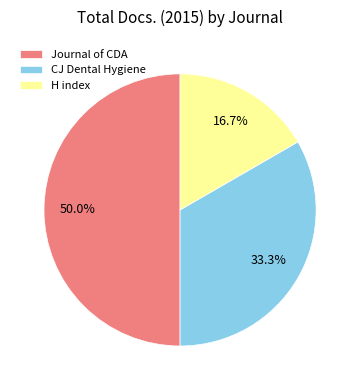

How many segments does this pie chart have?

3